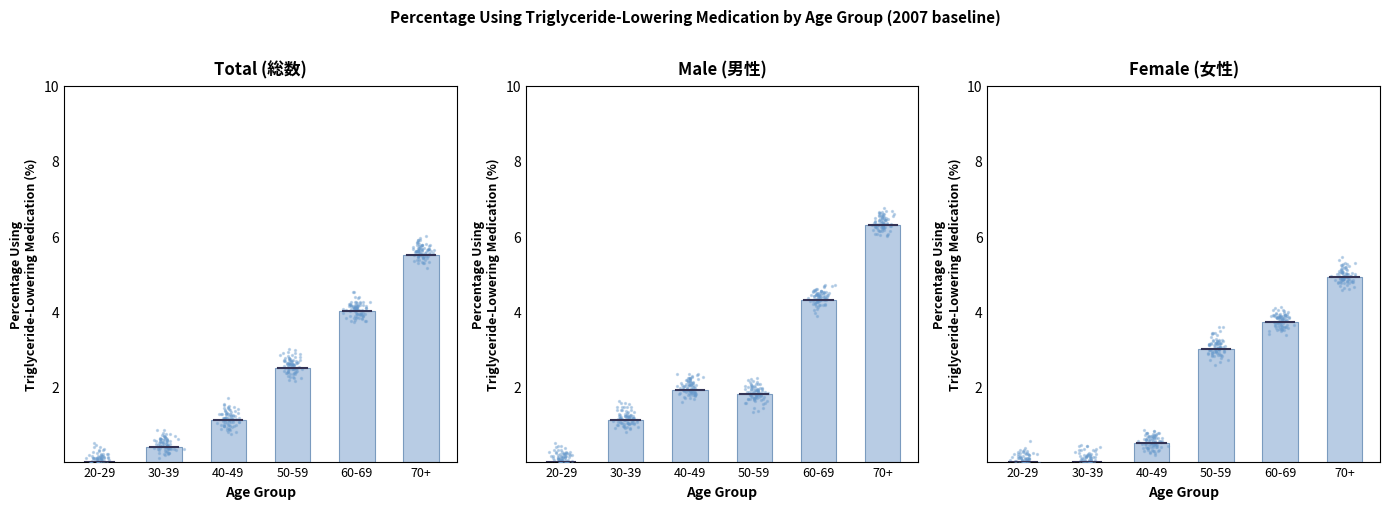

Is the value of Female (女性) at 50-59 greater than the value of Male (男性) at 70+?

No